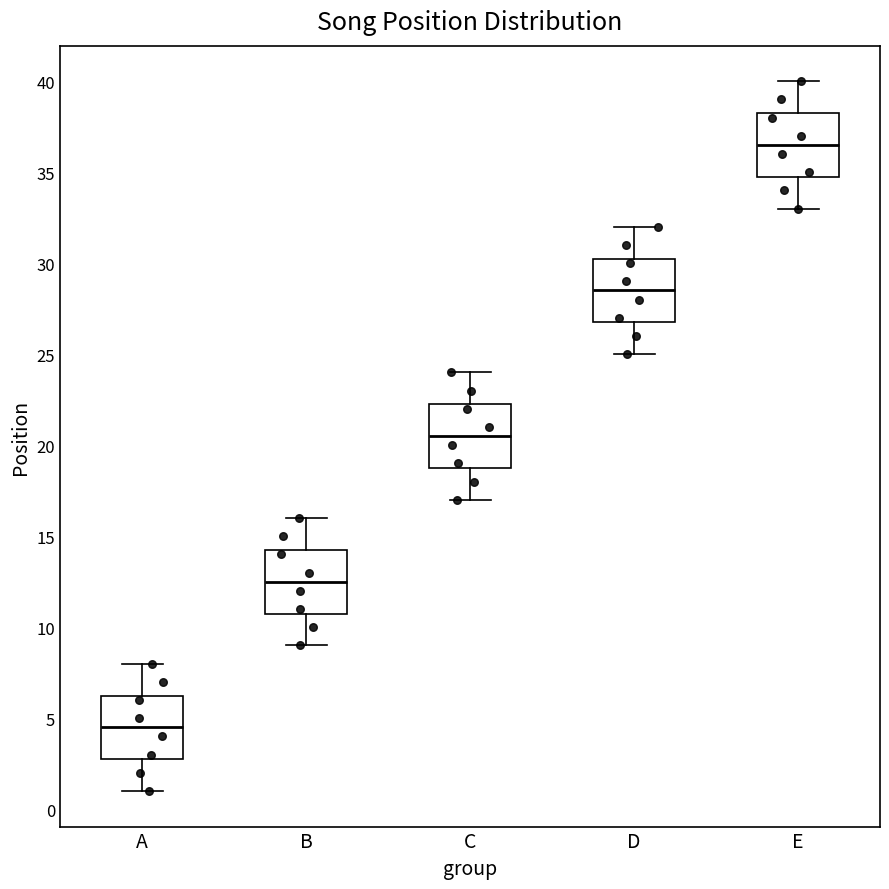

Reading left to right, transcribe this box plot: for each box, give where its median line is, the range the box spans, and where its two whiskers end, as read against the y-axis. The values are not printed on the chart, so give them approximately, as read against the axis.

A: median 4.5, box 3.0 to 6.5, whiskers 1.0 to 8.0
B: median 12.5, box 11.0 to 14.5, whiskers 9.0 to 16.0
C: median 20.5, box 19.0 to 22.5, whiskers 17.0 to 24.0
D: median 28.5, box 27.0 to 30.5, whiskers 25.0 to 32.0
E: median 36.5, box 35.0 to 38.5, whiskers 33.0 to 40.0